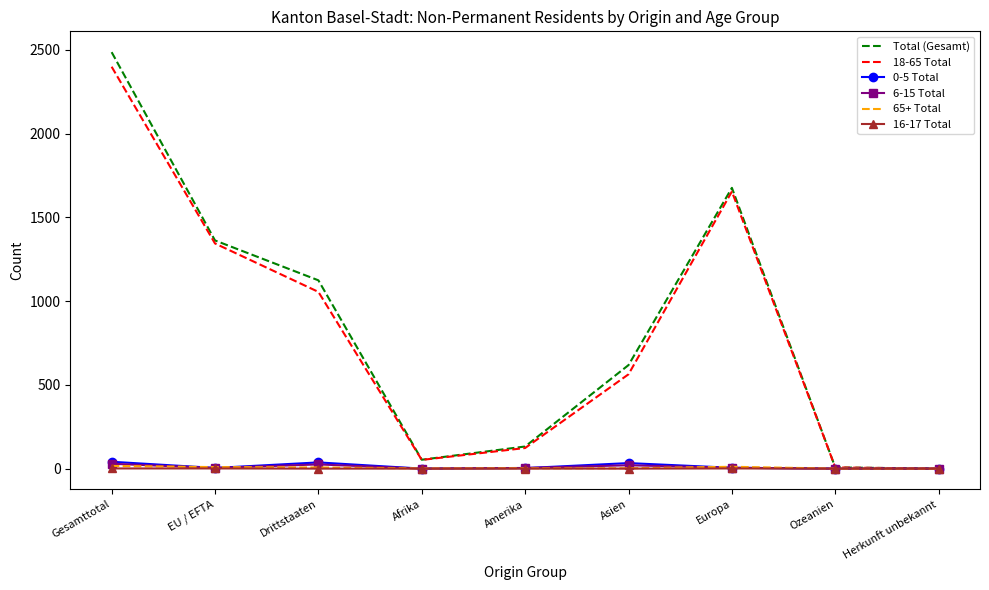

The 18-65 Total series shows 123 at Amerika. True or false?

True